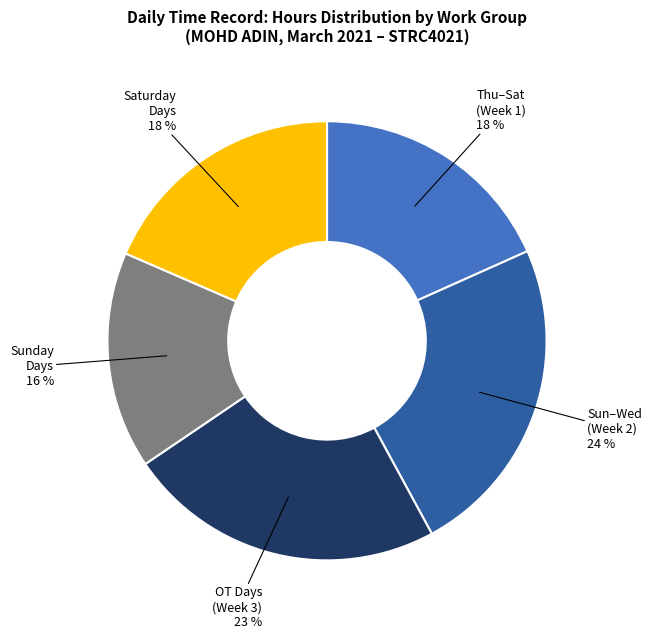

To the nearest percent, what is the average slice percentage?

20%